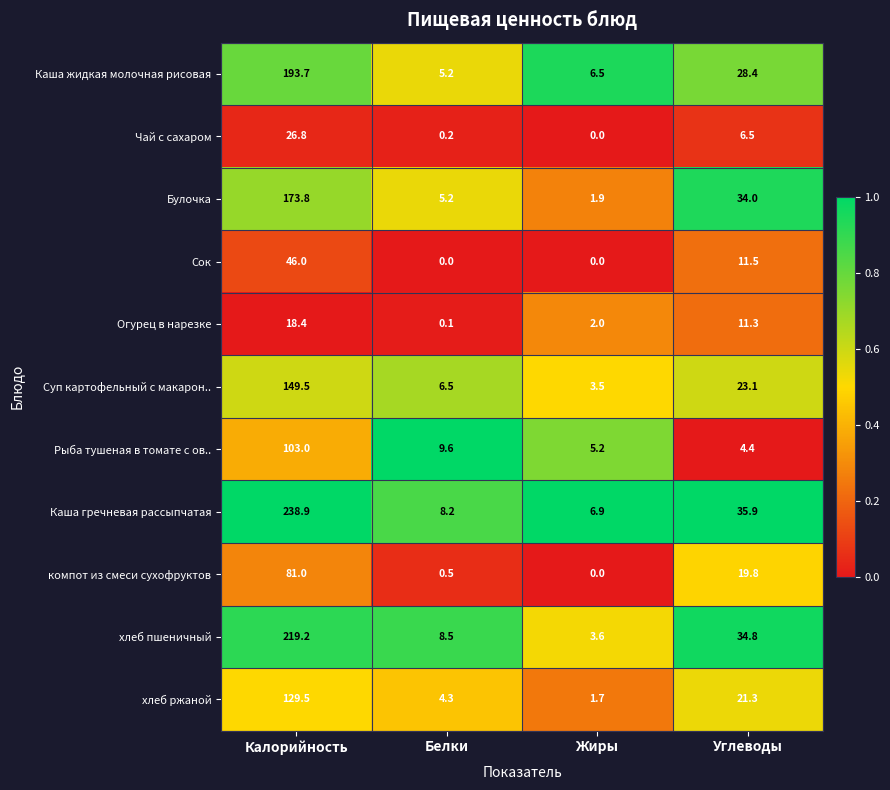

What is the total value across all series at Углеводы?

231.0